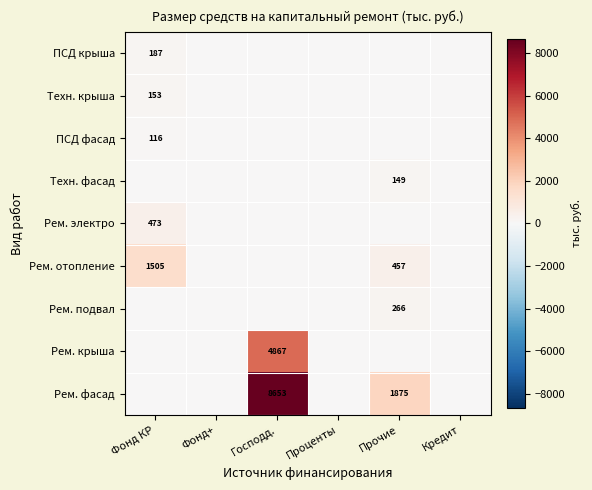

Between Фонд КР and Господд., which is larger?

Фонд КР